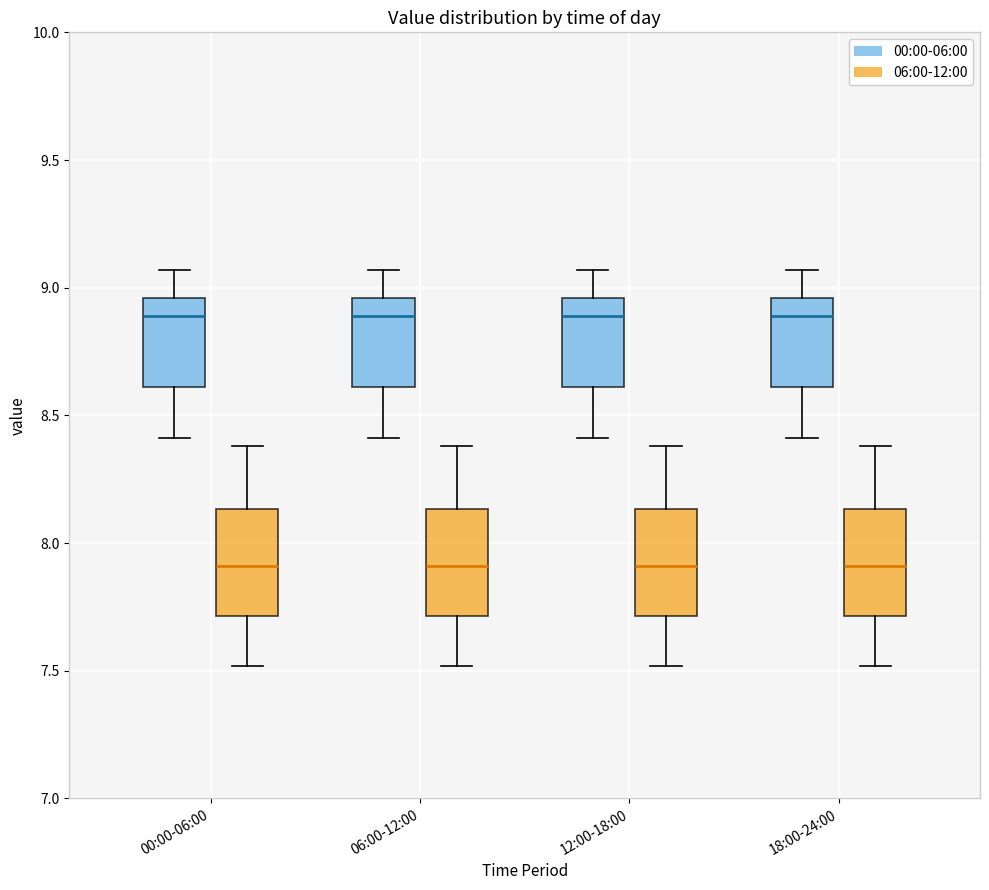

Reading left to right, transcribe this box plot: for each box, give where its median line is, the range the box spans, and where its two whiskers end, as read against the y-axis. The values are not printed on the chart, so give them approximately, as read against the axis.

00:00-06:00 (00:00-06:00): median 8.90, box 8.60 to 8.95, whiskers 8.40 to 9.05
00:00-06:00 (06:00-12:00): median 7.90, box 7.70 to 8.15, whiskers 7.50 to 8.40
06:00-12:00 (00:00-06:00): median 8.90, box 8.60 to 8.95, whiskers 8.40 to 9.05
06:00-12:00 (06:00-12:00): median 7.90, box 7.70 to 8.15, whiskers 7.50 to 8.40
12:00-18:00 (00:00-06:00): median 8.90, box 8.60 to 8.95, whiskers 8.40 to 9.05
12:00-18:00 (06:00-12:00): median 7.90, box 7.70 to 8.15, whiskers 7.50 to 8.40
18:00-24:00 (00:00-06:00): median 8.90, box 8.60 to 8.95, whiskers 8.40 to 9.05
18:00-24:00 (06:00-12:00): median 7.90, box 7.70 to 8.15, whiskers 7.50 to 8.40